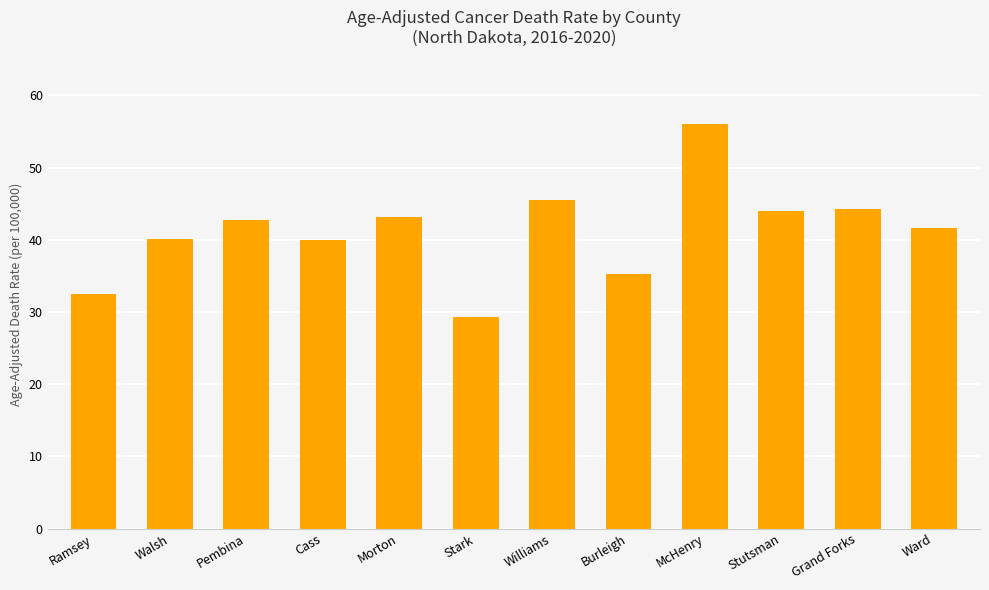

Is it true that the value at Ramsey is 32.5?

True